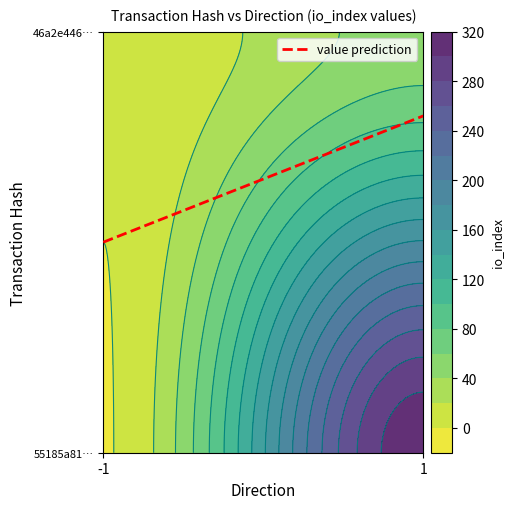

How many data points in 46a2e44600fcc276d8c3f549f69d2008b843ccb are less than 48?

1